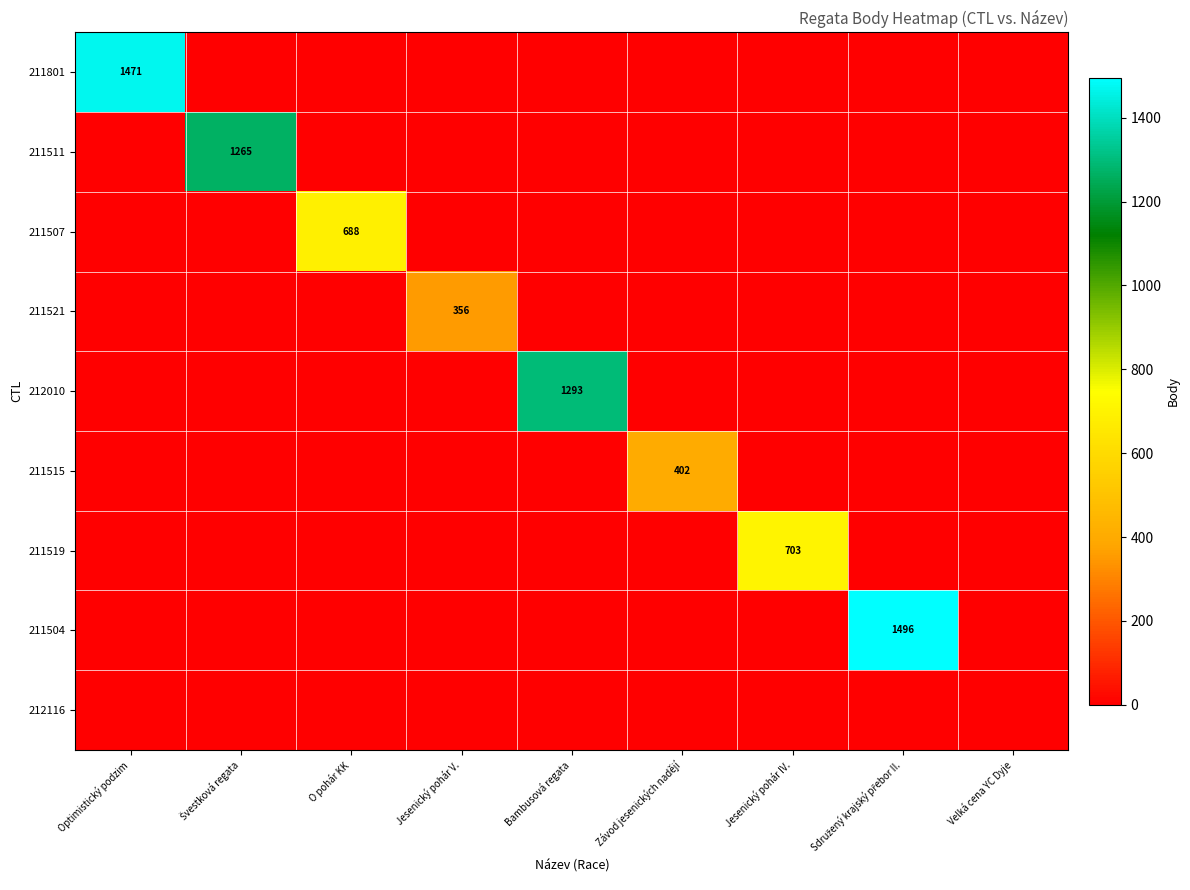

How many data points does each series have?

9